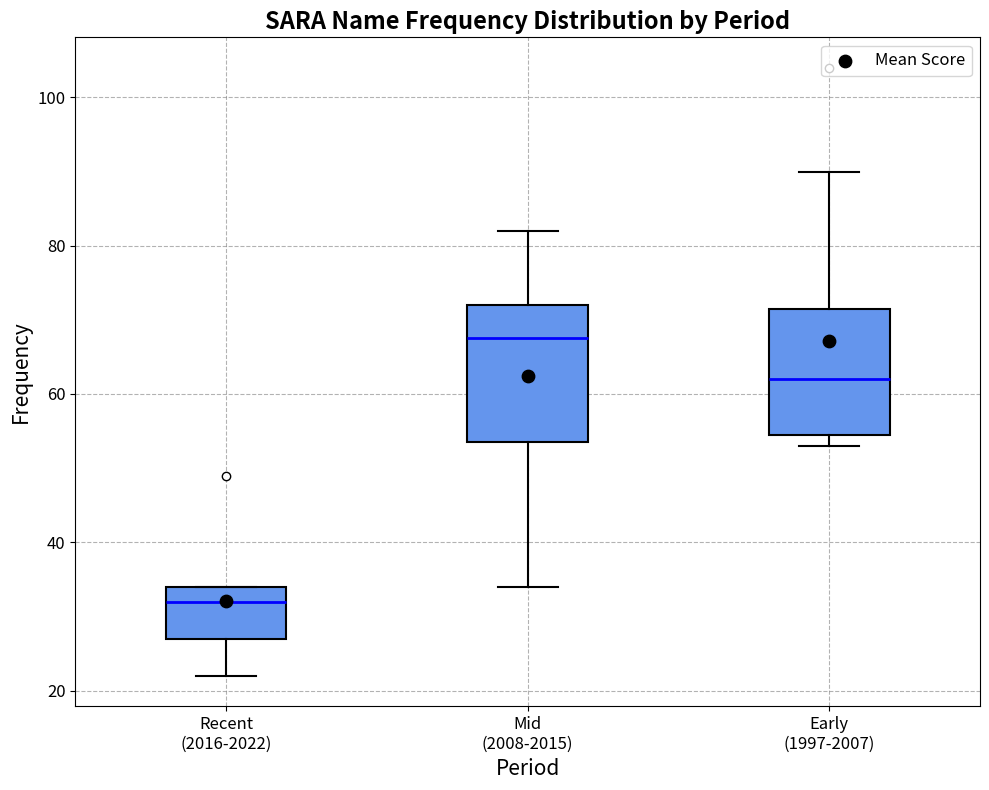

Reading left to right, read every box against the y-axis: the position of its median line, the range the box covers, and the ends of its whiskers. The values are not printed on the chart, so give them approximately, as read against the axis.

Recent (2016-2022): median 32, box 28 to 34, whiskers 22 to 34
Mid (2008-2015): median 68, box 54 to 72, whiskers 34 to 82
Early (1997-2007): median 62, box 54 to 72, whiskers 54 (just below the box's lower edge) to 90